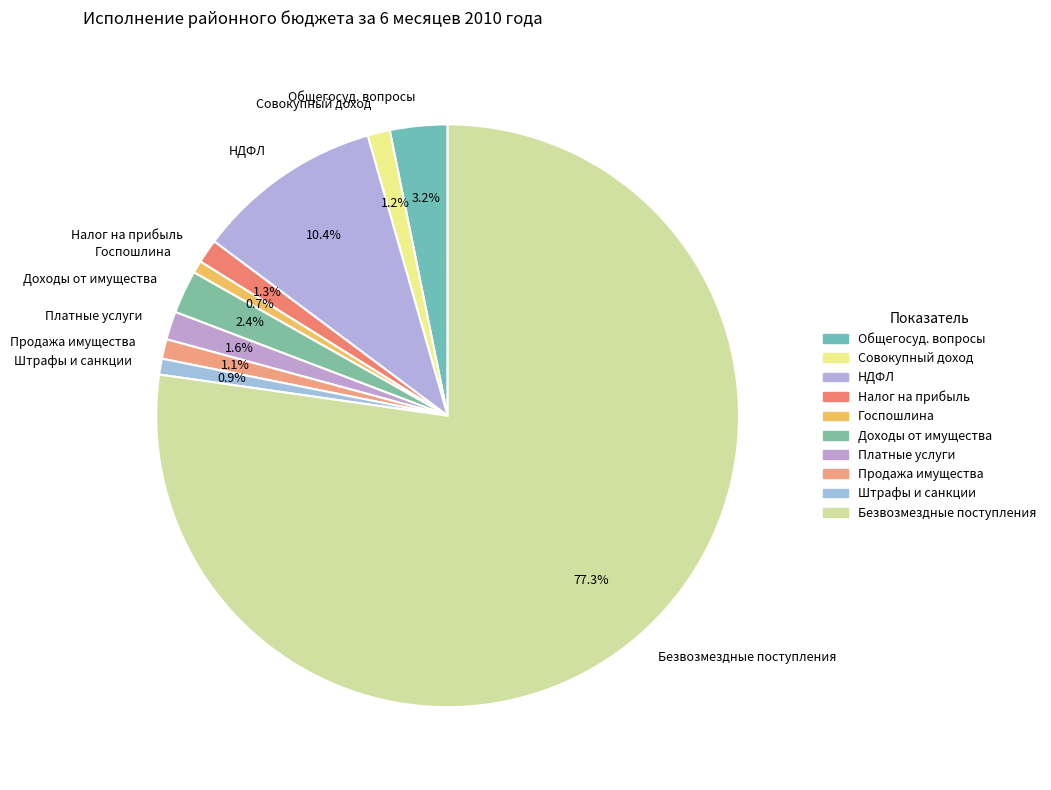

Approximately how many times larger is the value at Налог на прибыль compared to Госпошлина?

1.9